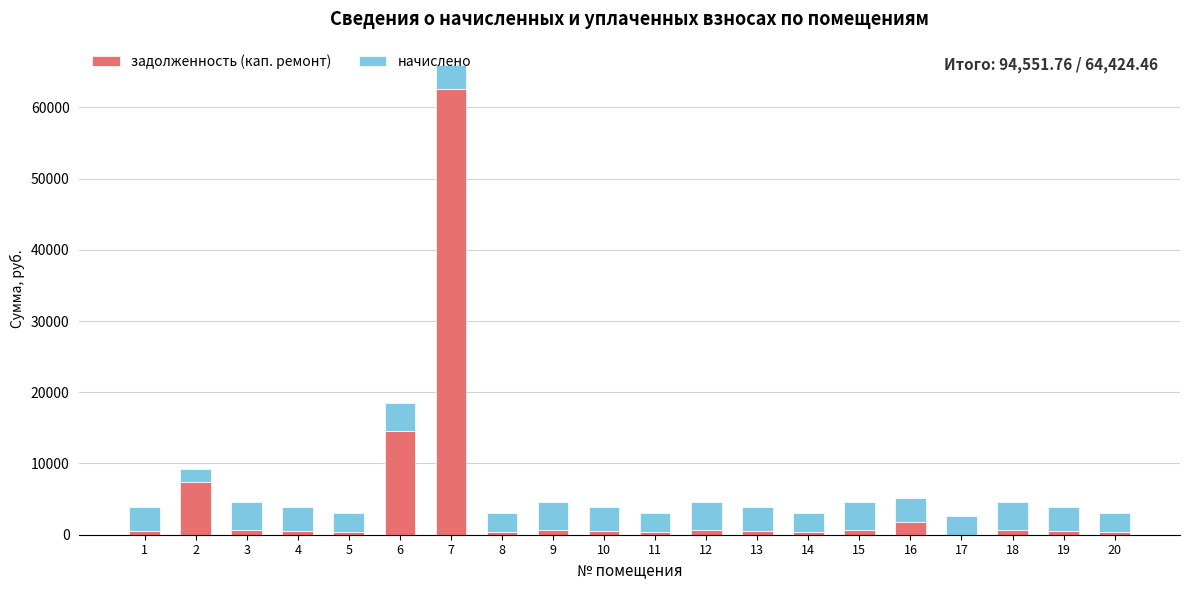

Are the bars horizontal?

No